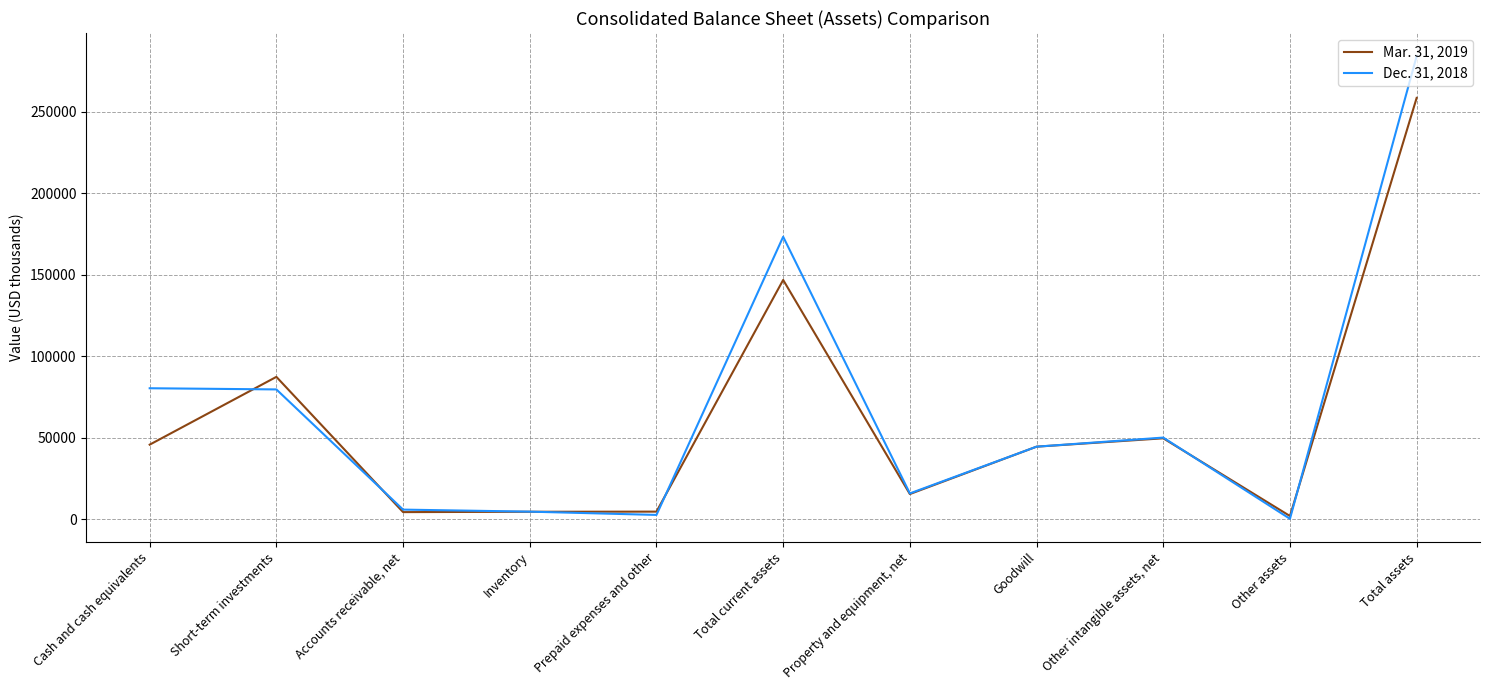

What is the total value across all series at Property and equipment, net?

31340